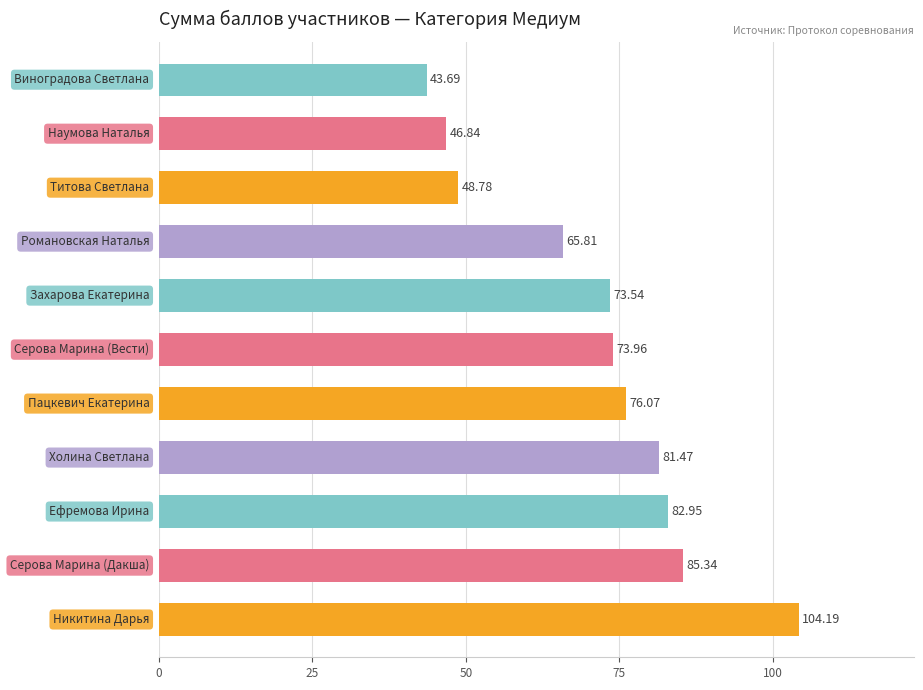

What is the sum of all values?

782.6